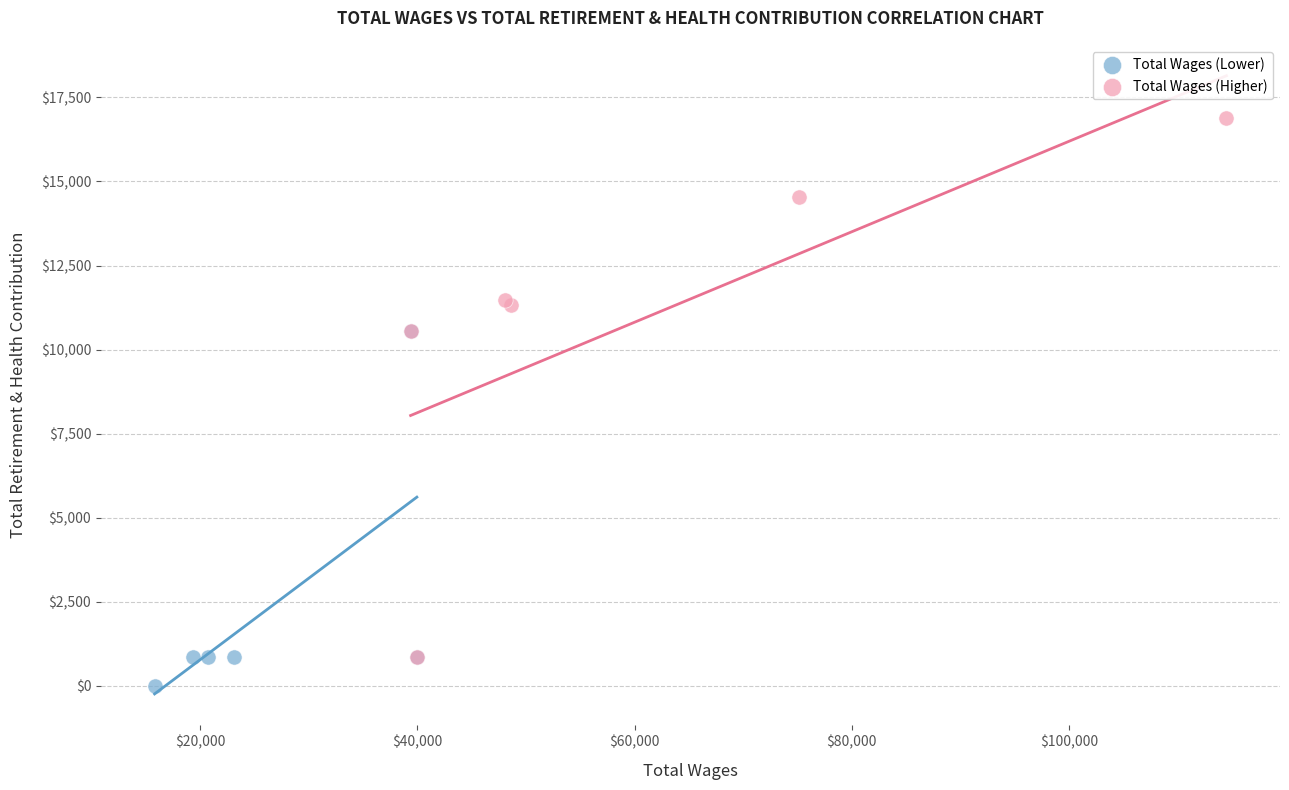

Which series has the widest spread of Y values?

Total Wages (Higher)